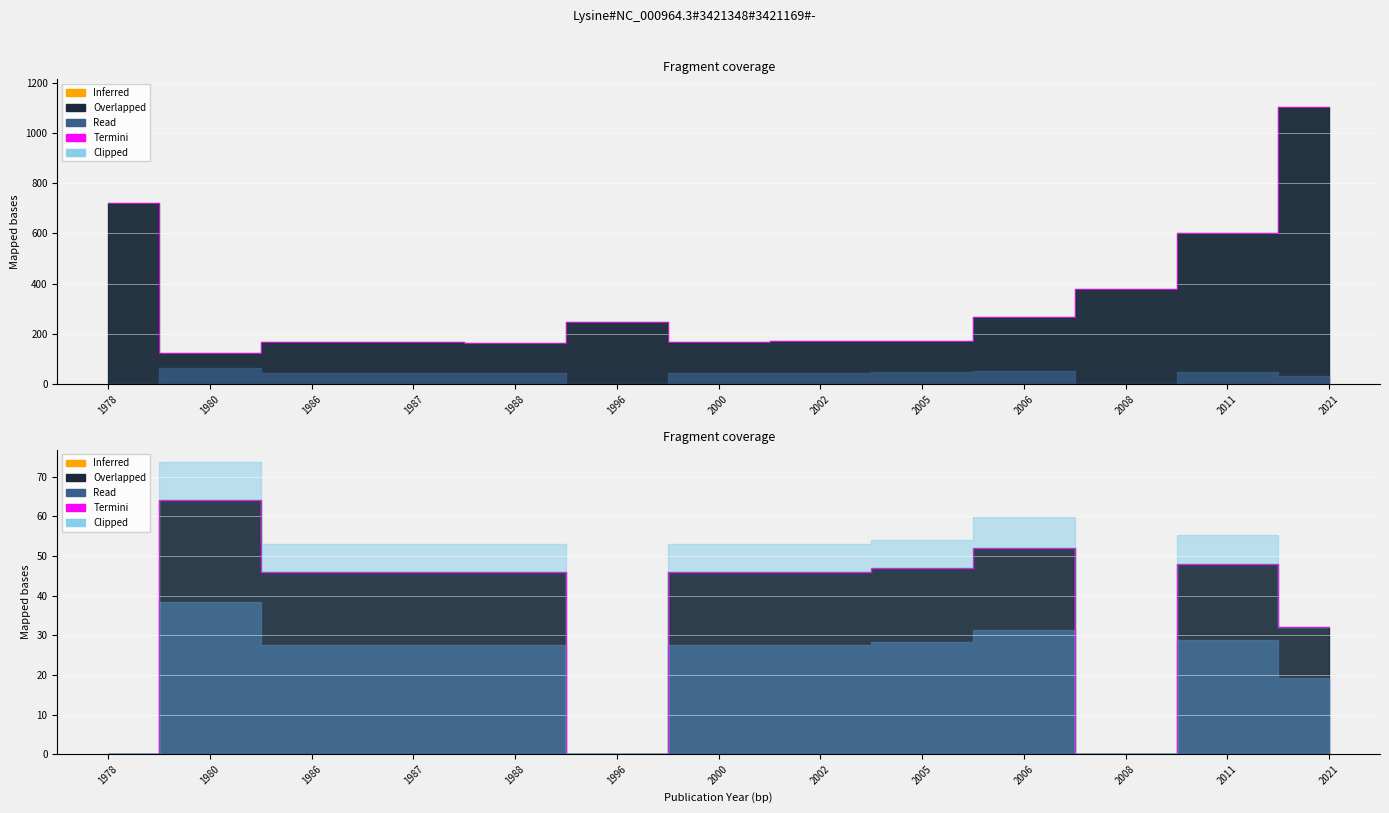

What is the value of the 10th point from the left?

52